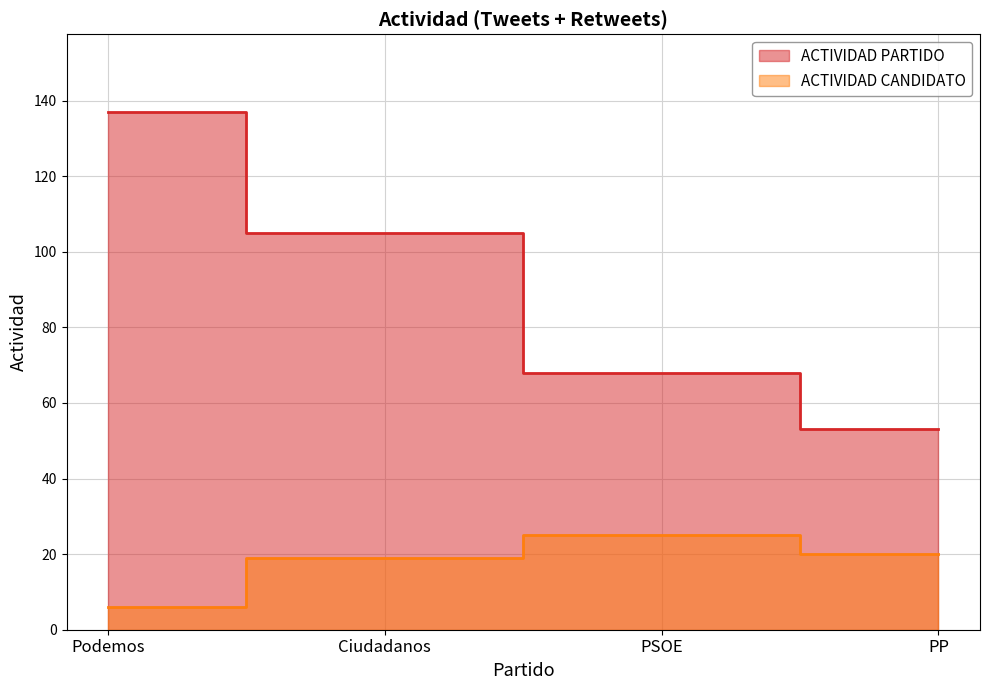

List the series in order of their overall mean, lowest first.

ACTIVIDAD CANDIDATO, ACTIVIDAD PARTIDO